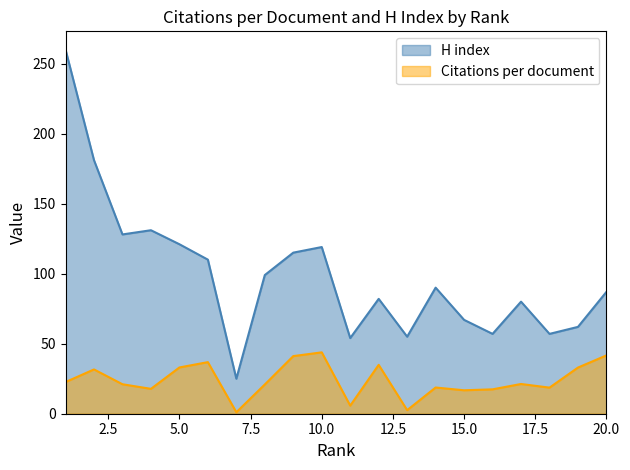

At which label does Citations per document reach its minimum?

7